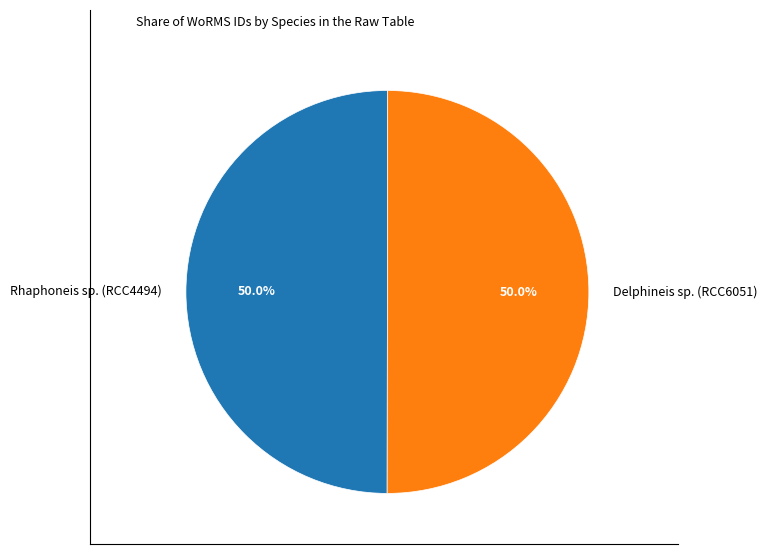

Approximately how many times larger is the value at Delphineis sp. (RCC6051) compared to Rhaphoneis sp. (RCC4494)?

1.0